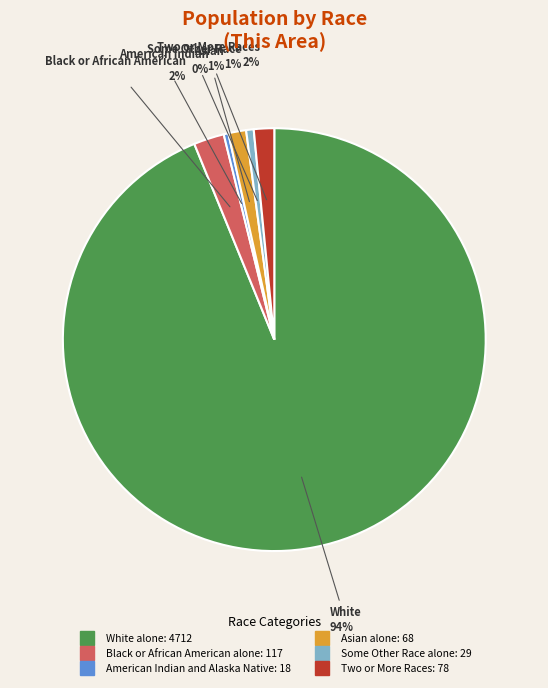

Is there any slice that represents more than half of the pie?

Yes